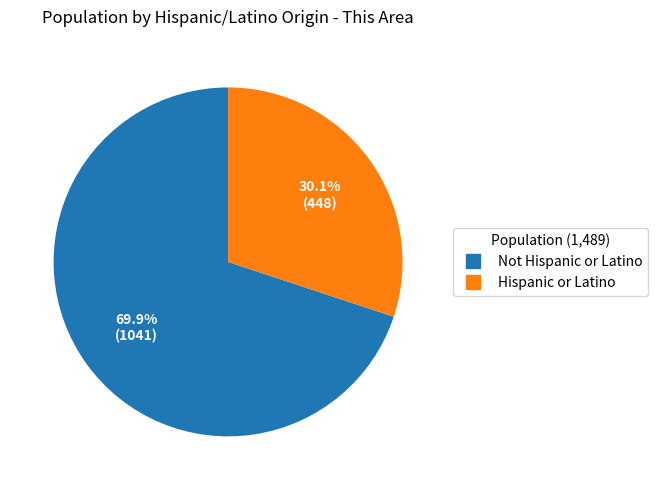

Is there any slice that represents more than half of the pie?

Yes